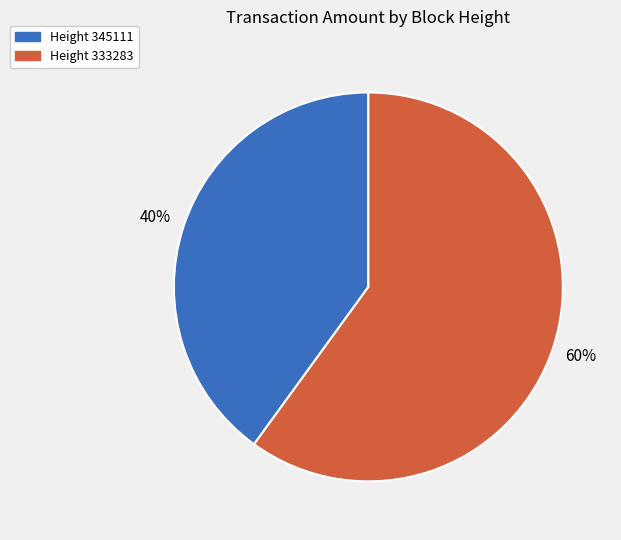

Does any single category account for the majority?

Yes